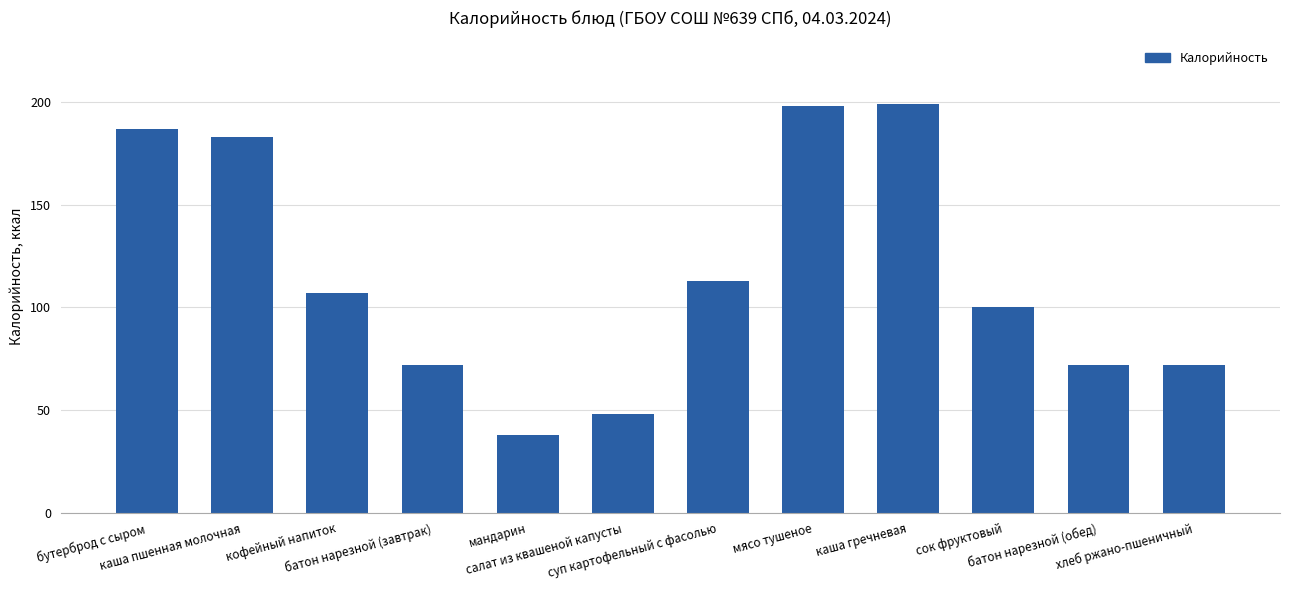

How many data points does each series have?

12